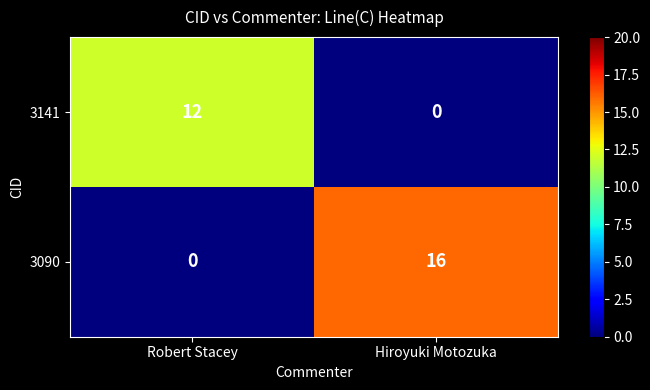

True or false: 3090 has a value of 9 at Hiroyuki Motozuka.

False